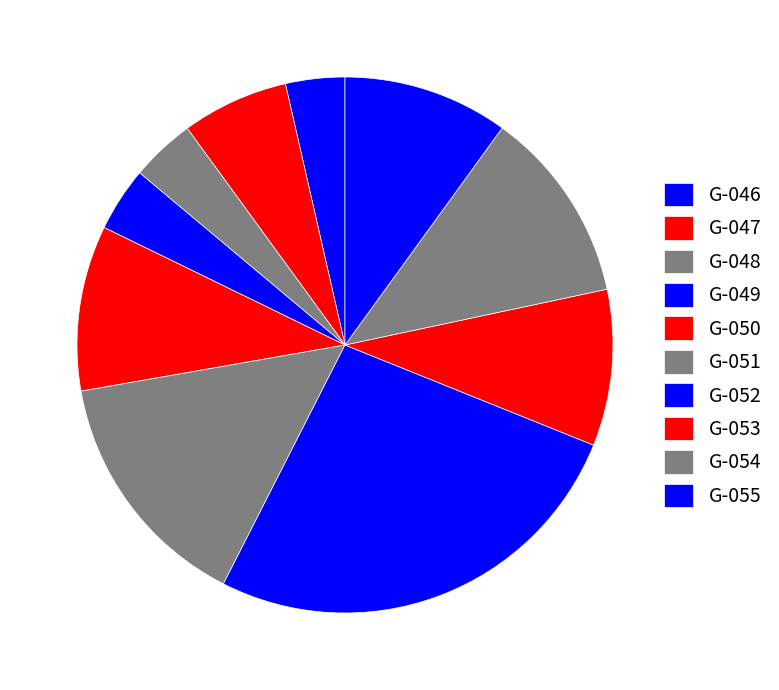

To the nearest percent, what is the difference between the largest and smallest slice percentages?

23%